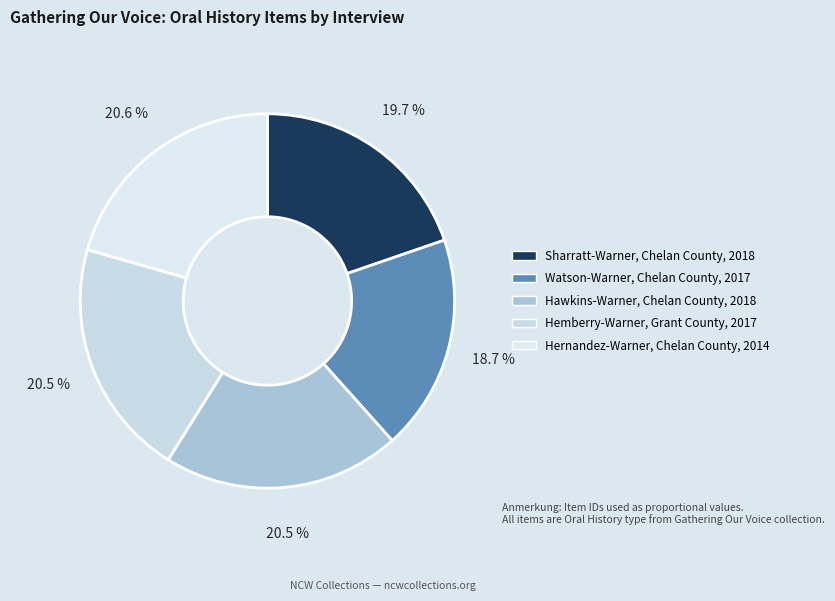

Do Sharratt-Warner, Chelan County, 2018 and Hawkins-Warner, Chelan County, 2018 together represent more than half of the pie?

No